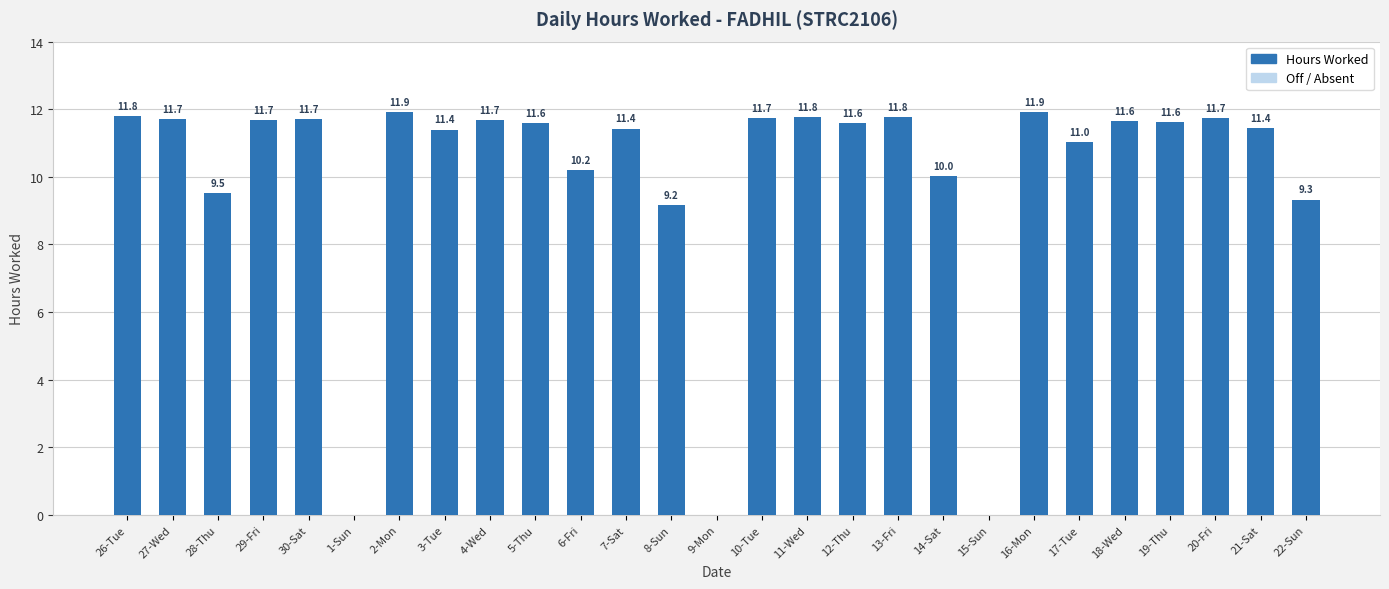

What is the greatest value displayed?

11.9